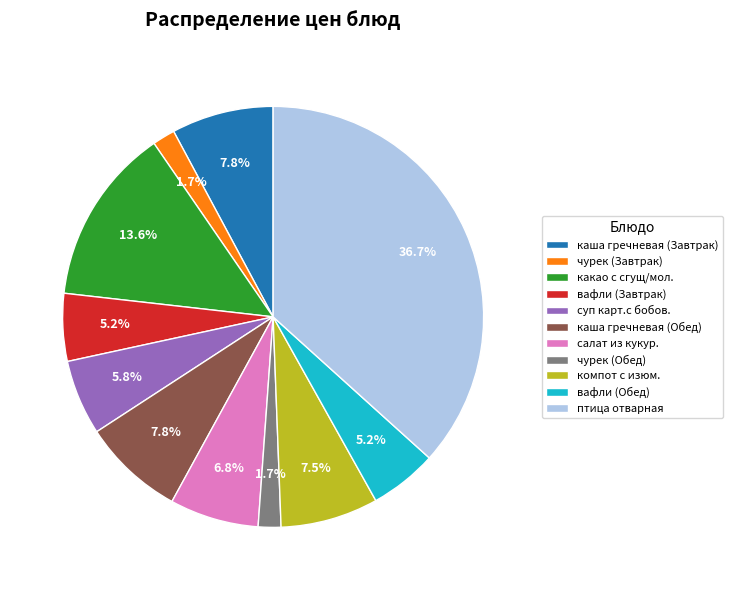

Count the number of slices in the pie.

11